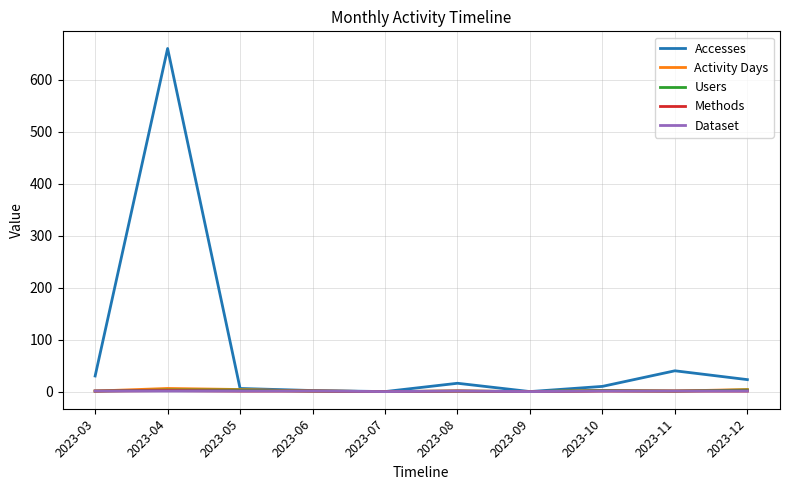

What is the total value across all series at 2023-11?

44